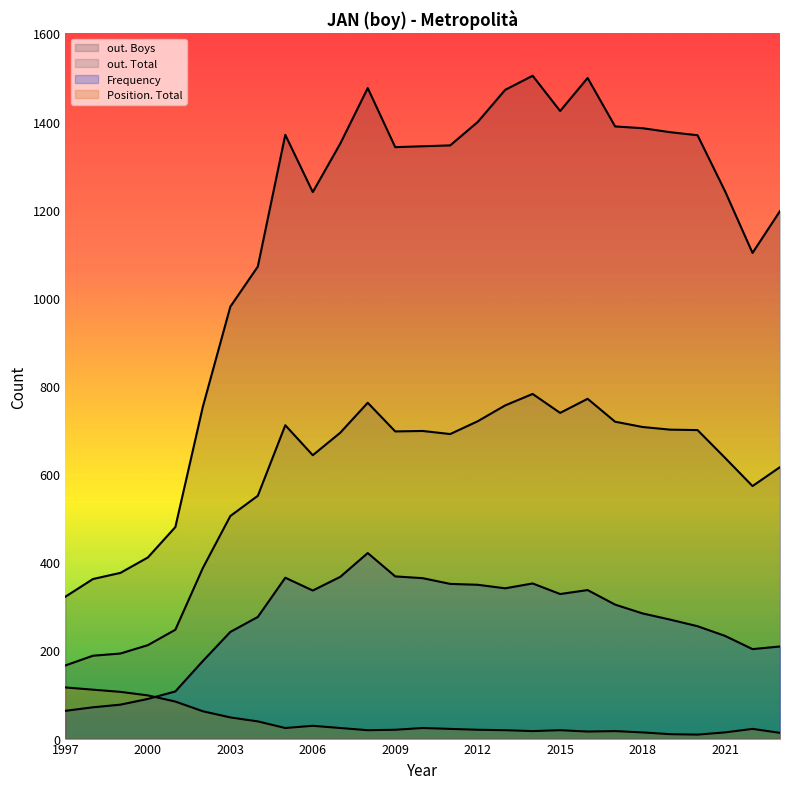

True or false: out. Total and Position. Total cross at least once.

False